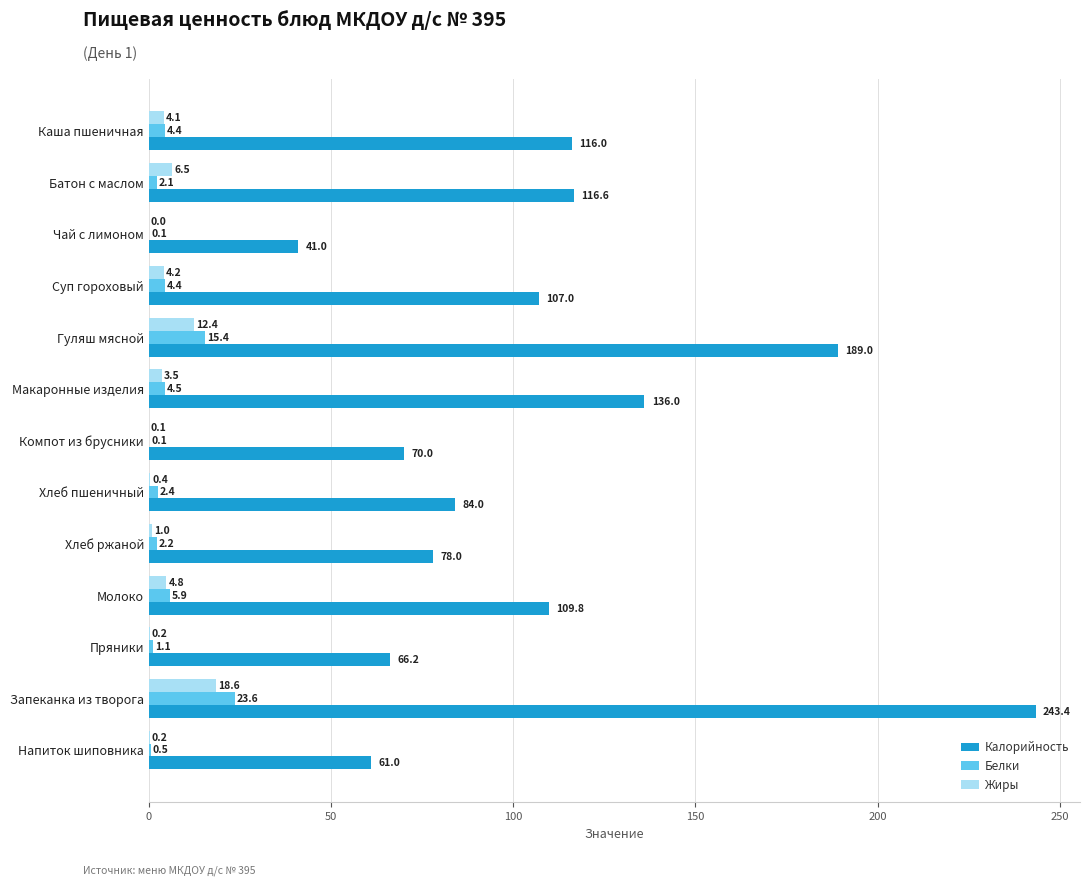

What is the highest value of the Калорийность series?

243.4